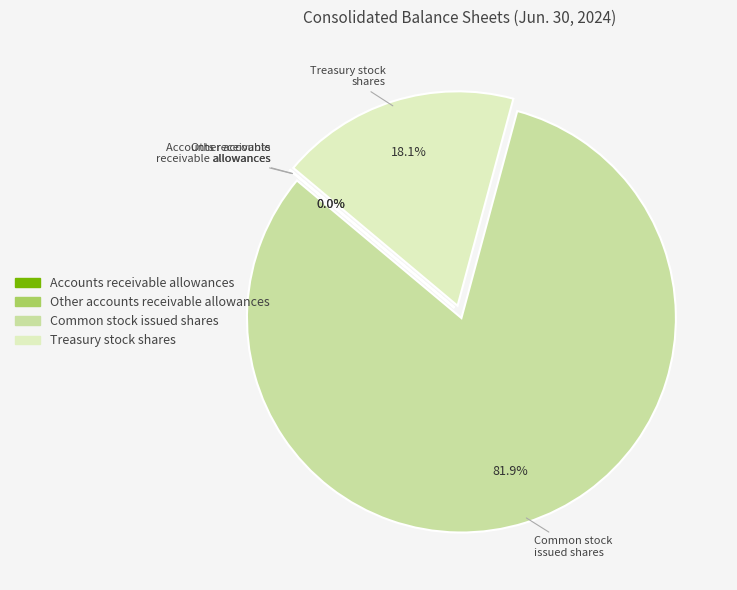

What is the ratio of the value at Common stock issued shares to the value at Treasury stock shares?

4.5